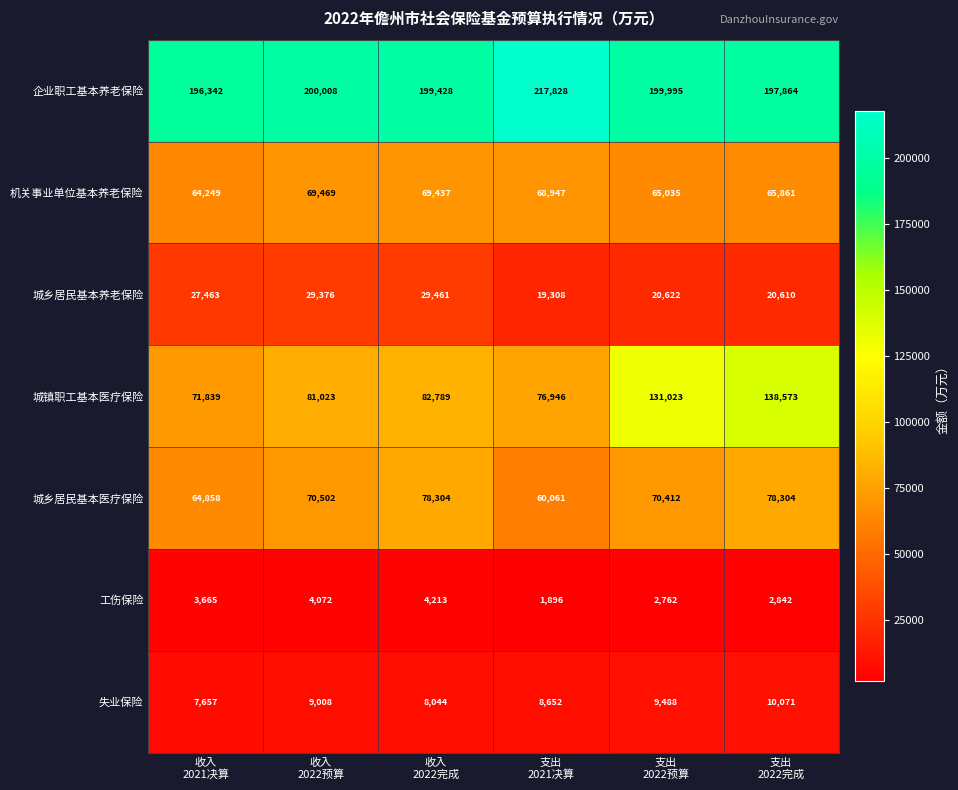

What is the sum of all 城乡居民基本医疗保险 values?

422441